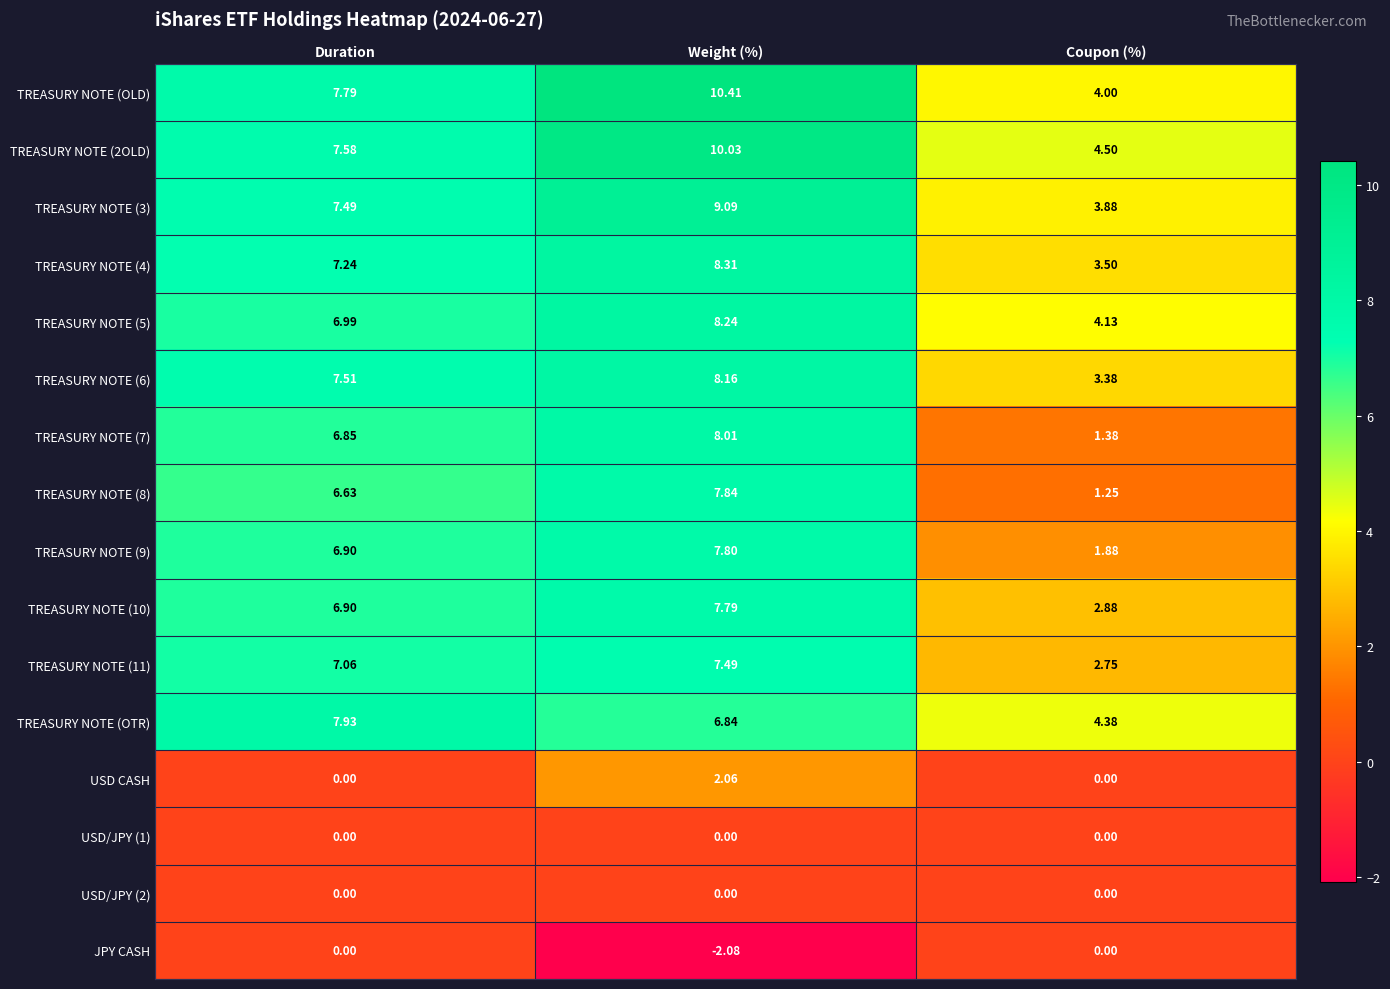

Which label corresponds to the largest value in the chart?

Weight (%)